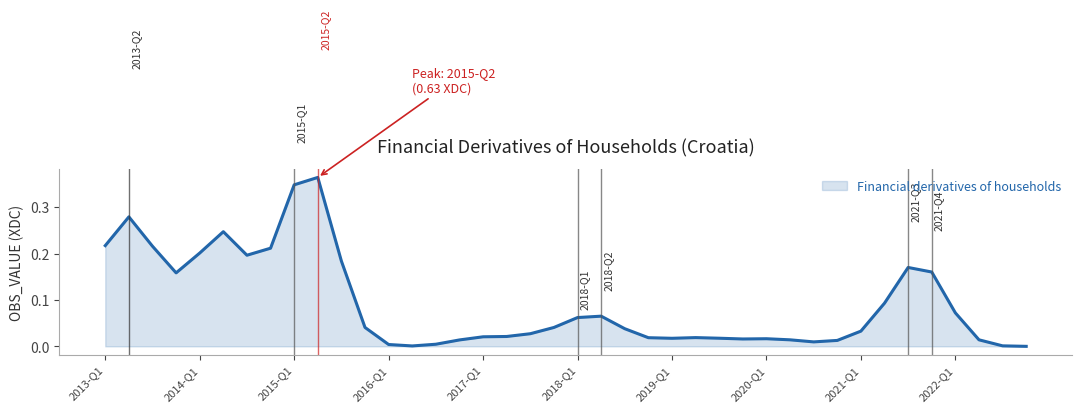

What is the label of the 14th point from the right?

2019-Q3